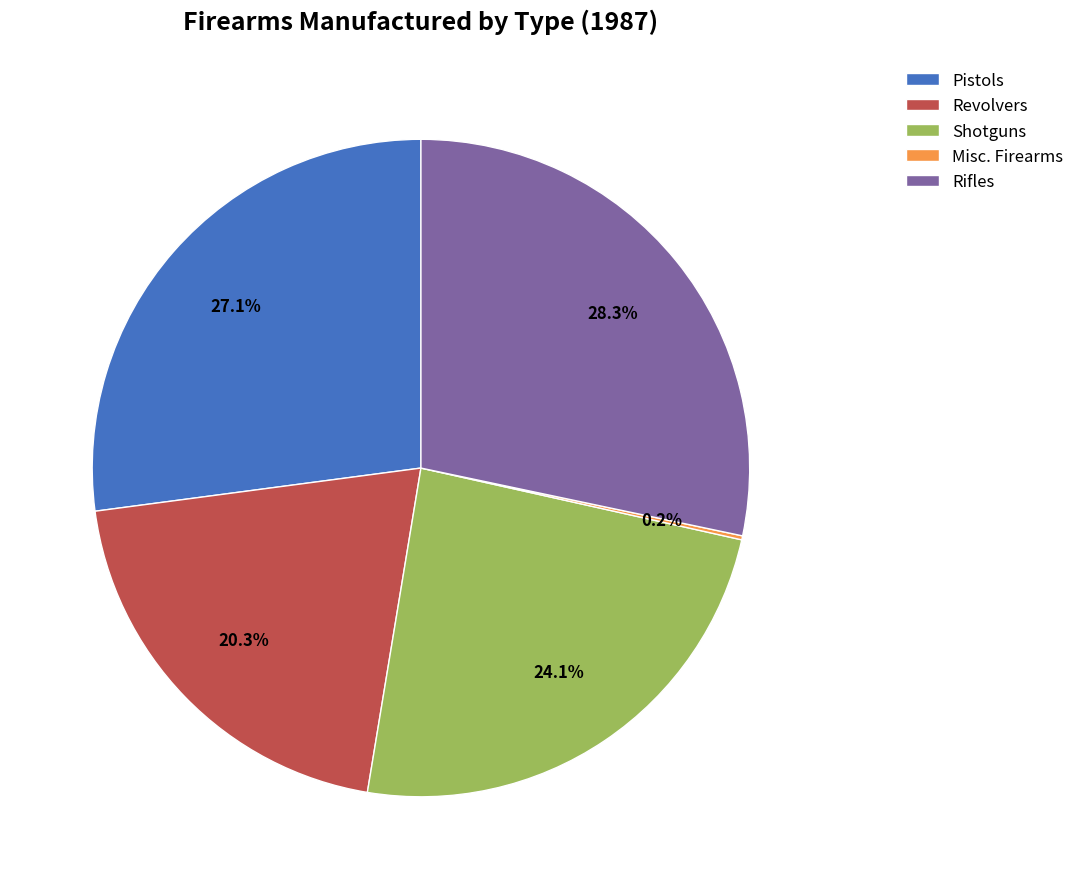

The Rifles slice represents 16% of the pie. True or false?

False